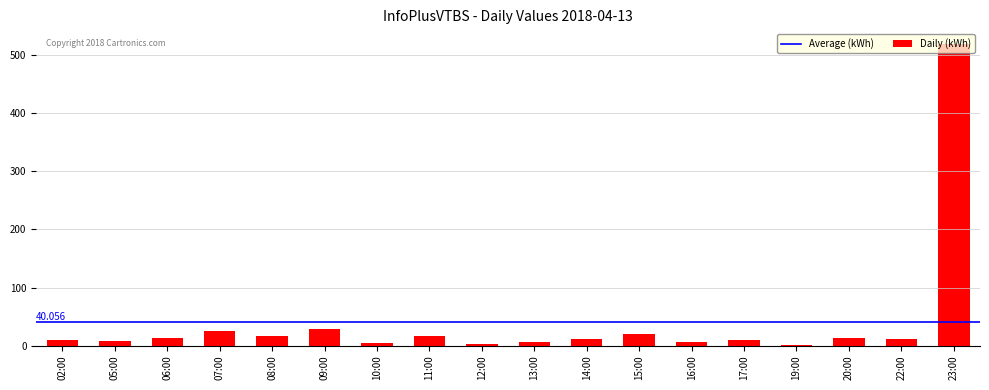

True or false: the data shows 13 at 20:00.

True